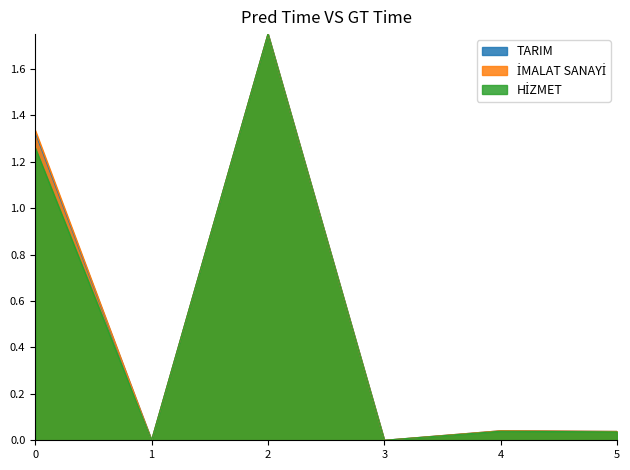

Which series has the largest range (max minus min)?

HİZMET